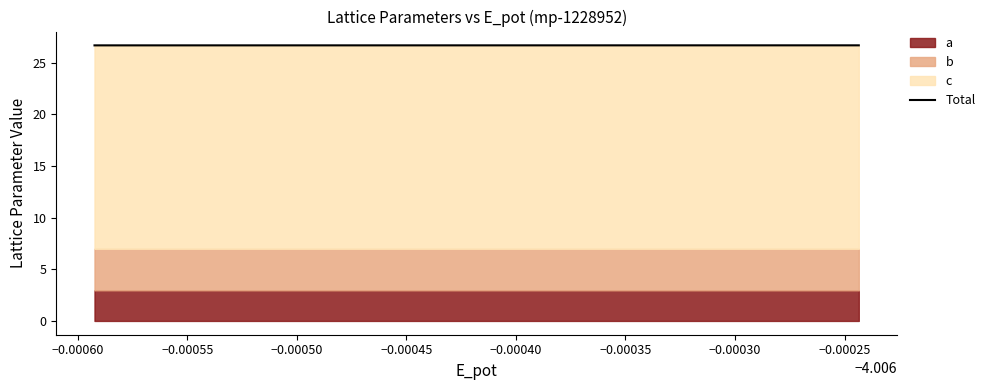

What is the minimum value shown in the chart?

26.7